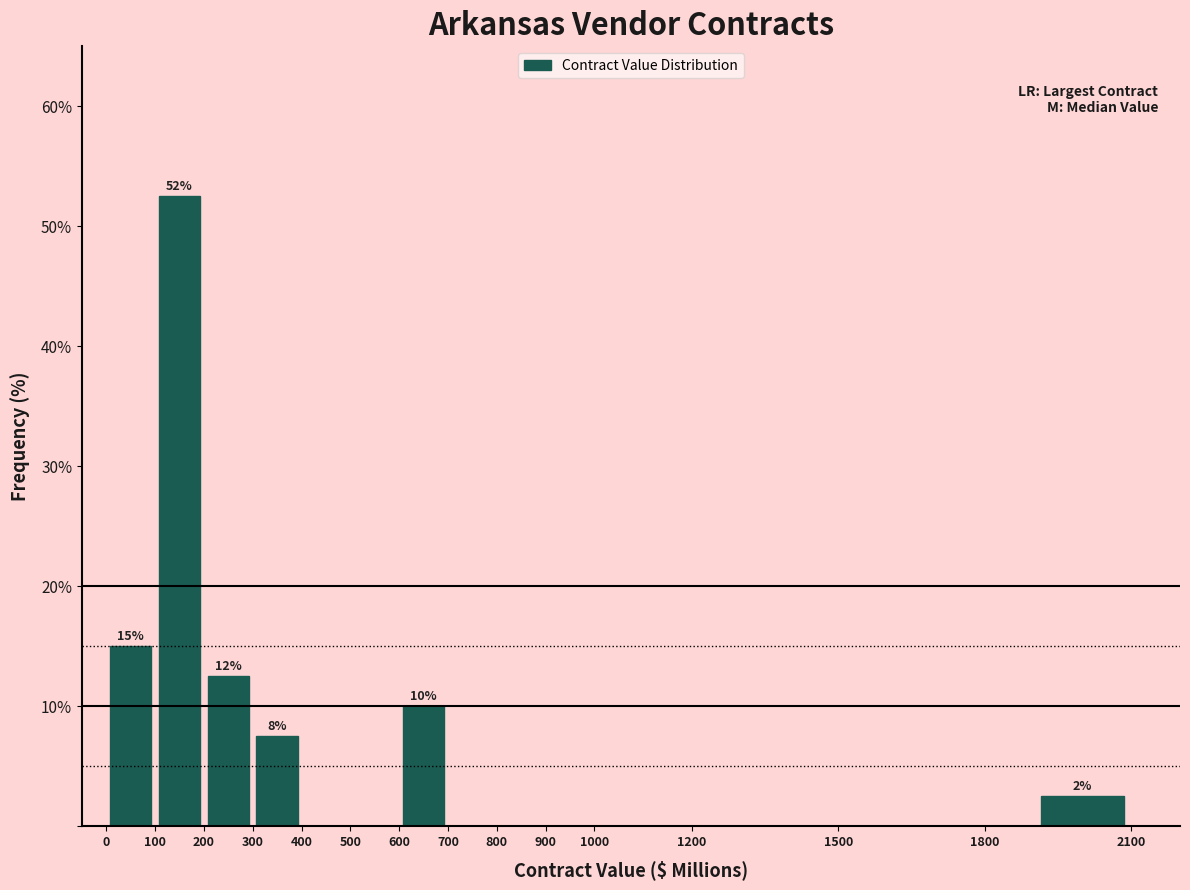

Over which range of the x-axis is the bar tallest?

100 to 200